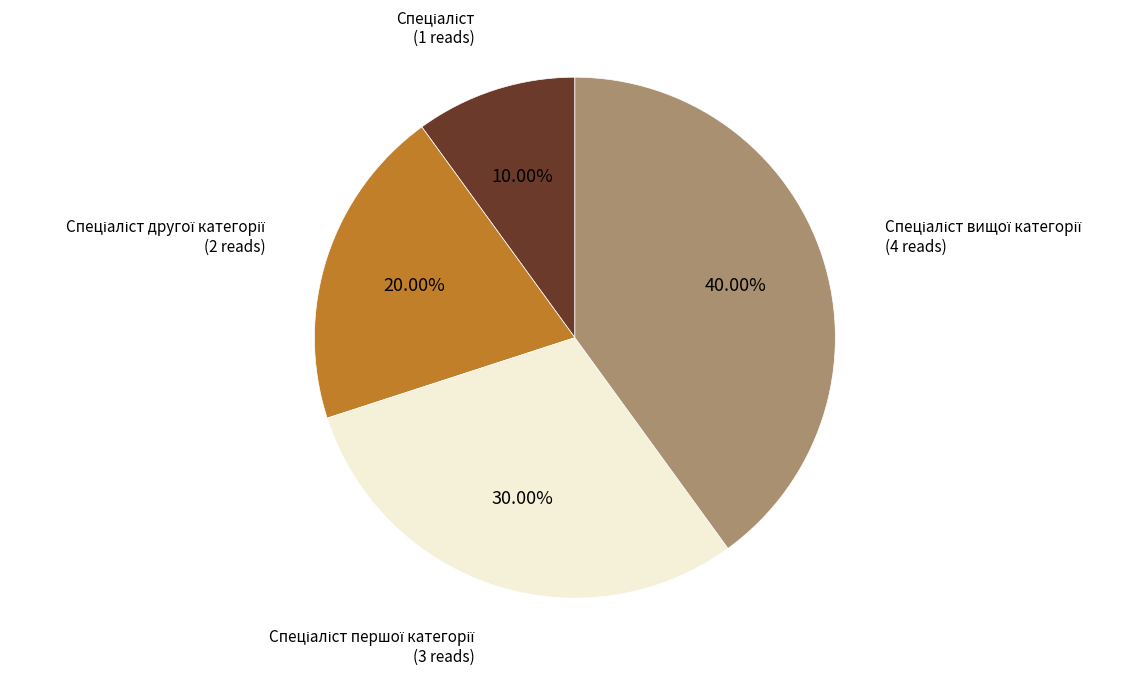

Count the number of slices in the pie.

4